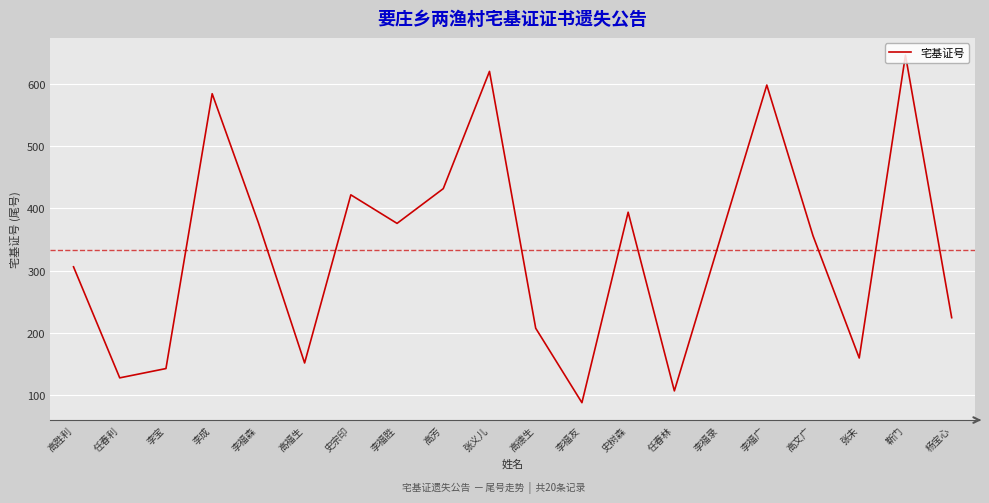

What position from the left is 李福广?

16